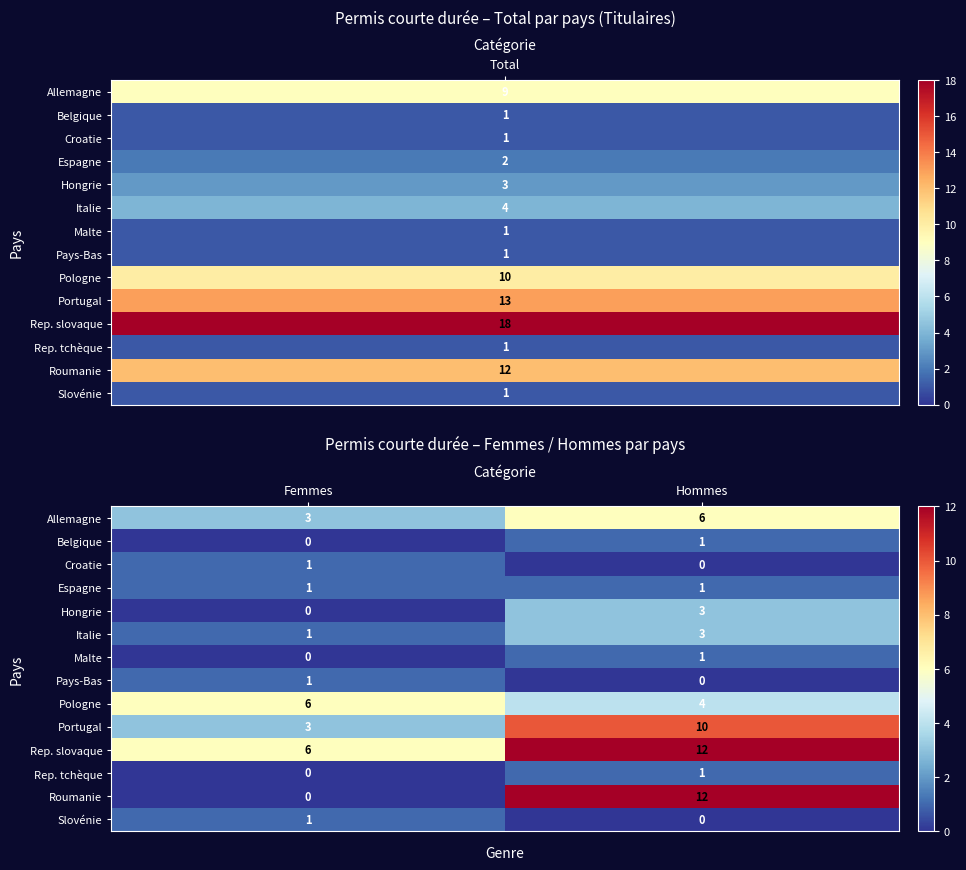

Reading left to right, what are all the values shown in this chart?

Allemagne: 3	6
Belgique: 0	1
Croatie: 1	0
Espagne: 1	1
Hongrie: 0	3
Italie: 1	3
Malte: 0	1
Pays-Bas: 1	0
Pologne: 6	4
Portugal: 3	10
Rep. slovaque: 6	12
Rep. tchèque: 0	1
Roumanie: 0	12
Slovénie: 1	0